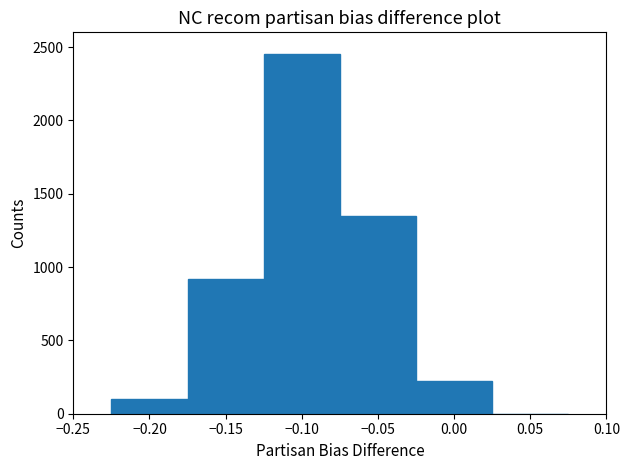

Which range on the x-axis has the tallest bar?

-0.125 to -0.075